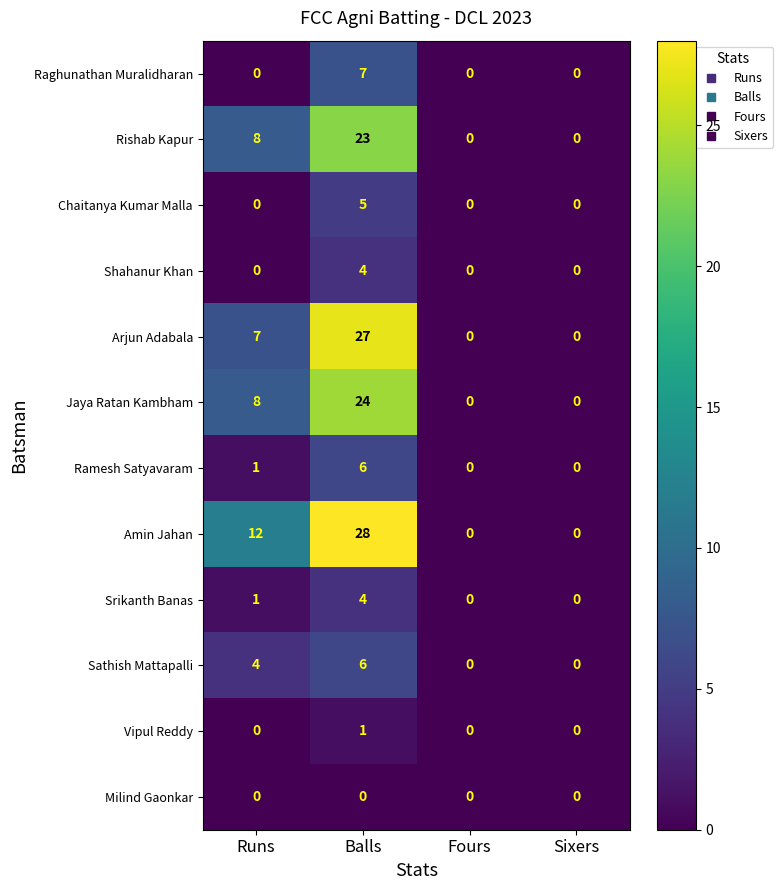

How many values in Amin Jahan are above zero?

2